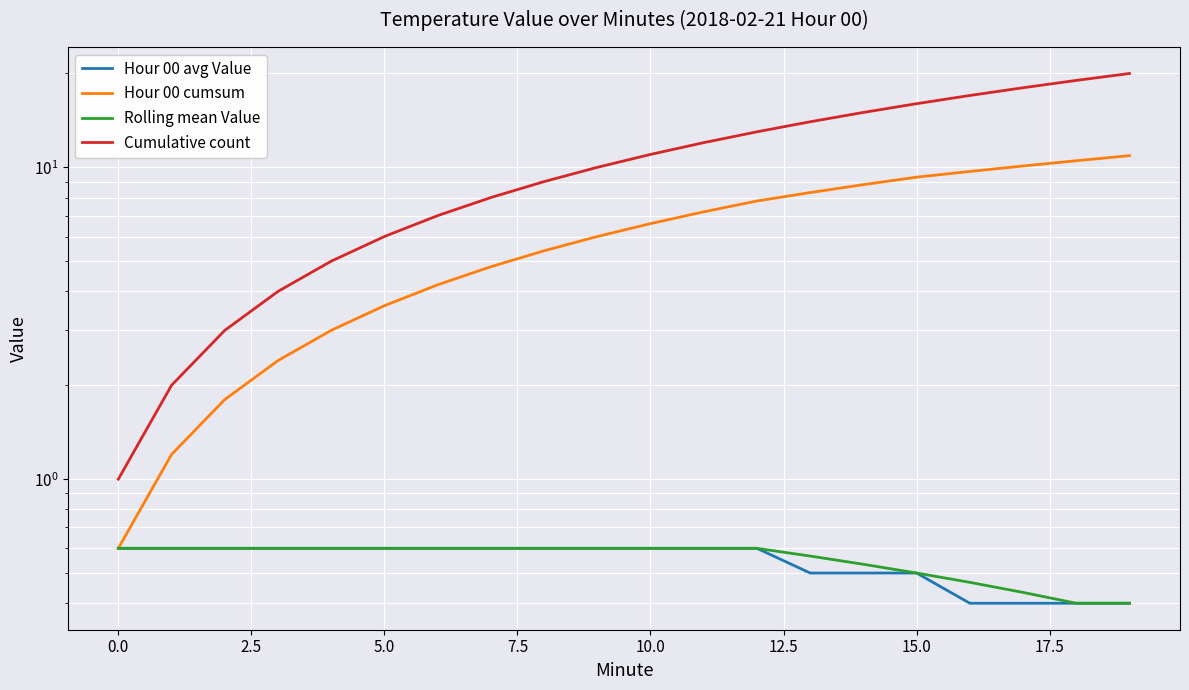

What is the approximate value of Rolling mean Value at 10?

0.6